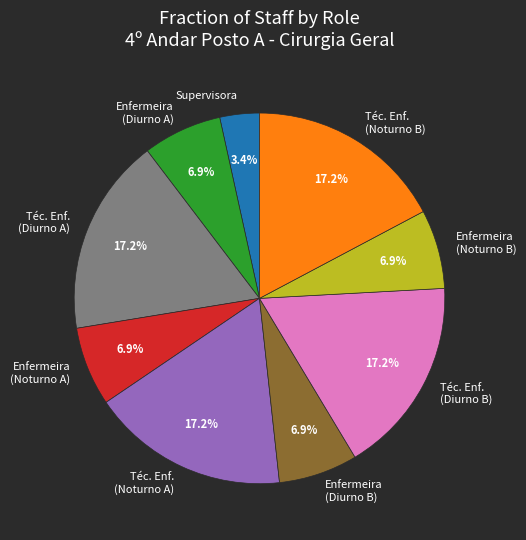

Combined, what portion of the pie is Téc. Enf. (Noturno A) and Enfermeira (Diurno B)?

24.1%